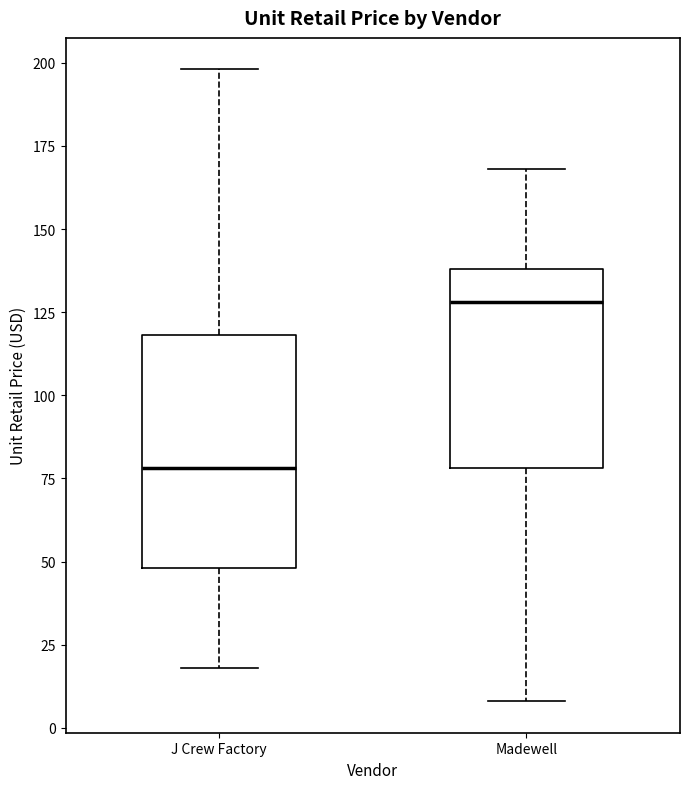

Where does the lower whisker of the box for J Crew Factory end on the y-axis? The values are not printed on the chart, so give them approximately, as read against the axis.

20